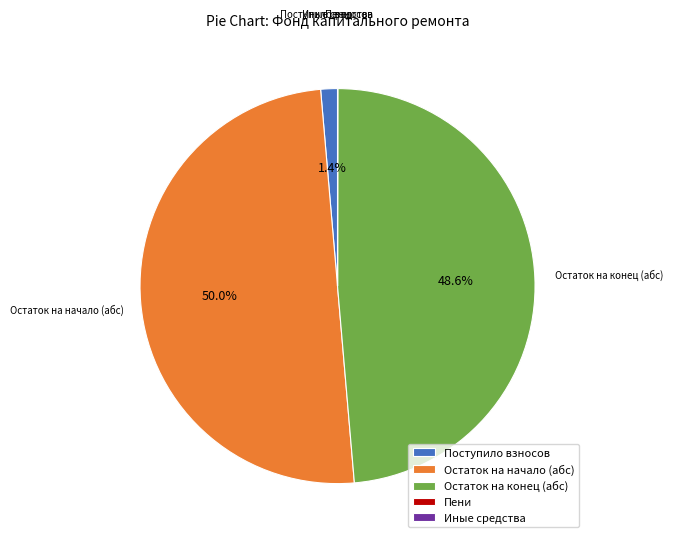

What is the largest slice in the pie chart?

Остаток на начало (абс)